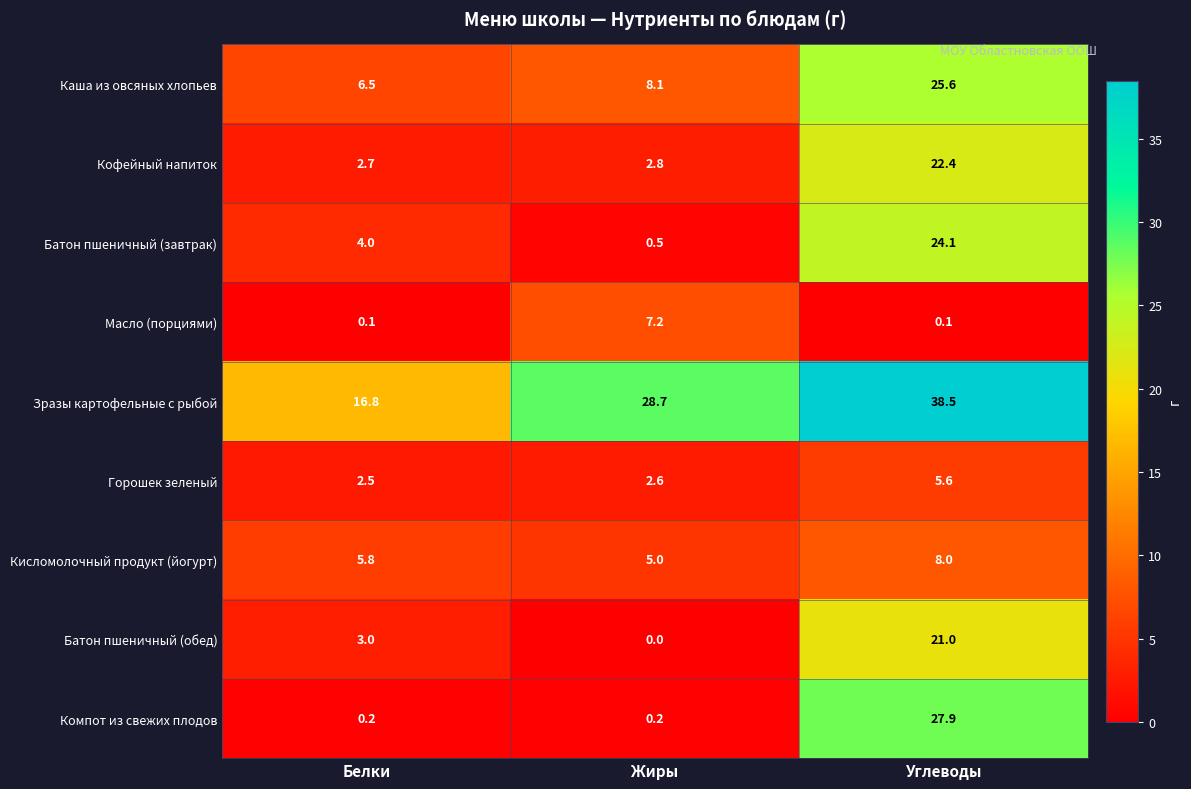

Which series has the widest spread of values?

Компот из свежих плодов